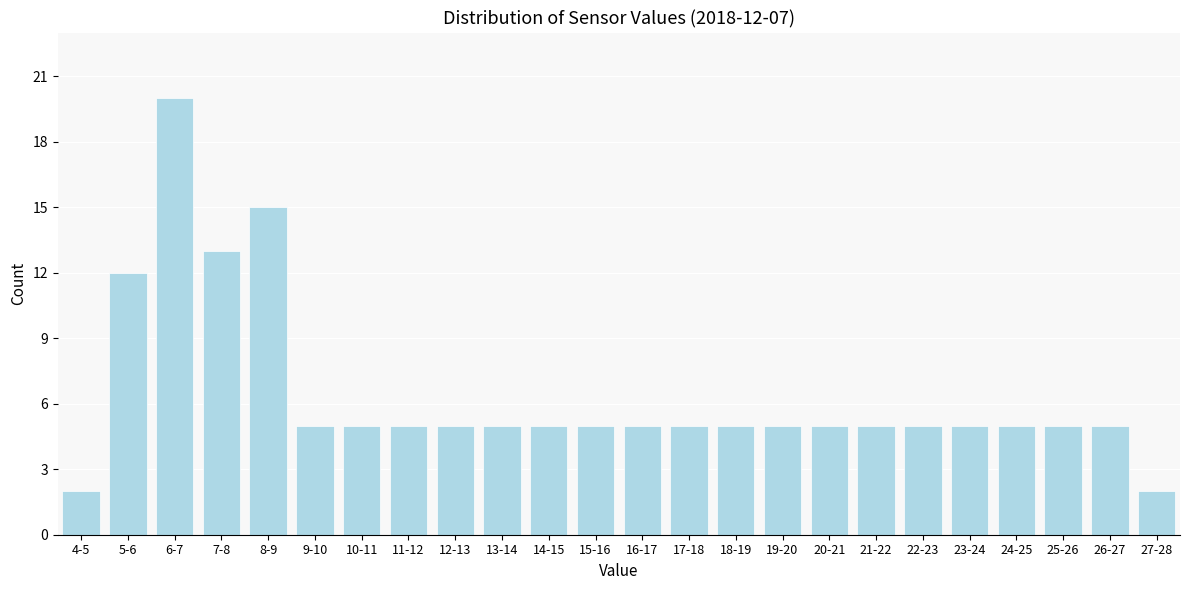

Reading left to right, list all the values displayed in this chart.

2	12	20	13	15	5	5	5	5	5	5	5	5	5	5	5	5	5	5	5	5	5	5	2